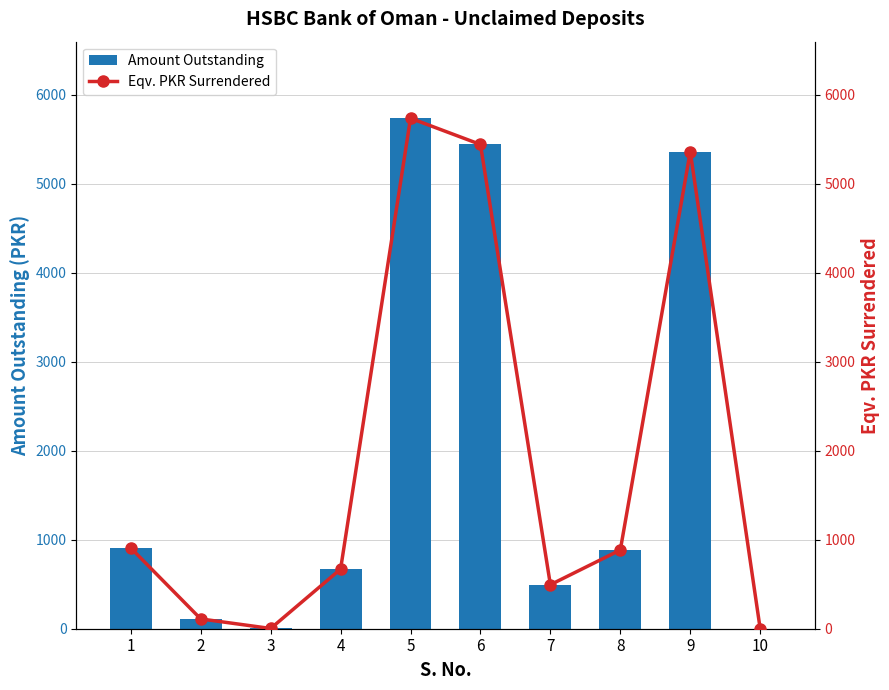

What is the sum of all Eqv. PKR Surrendered values?

19605.3